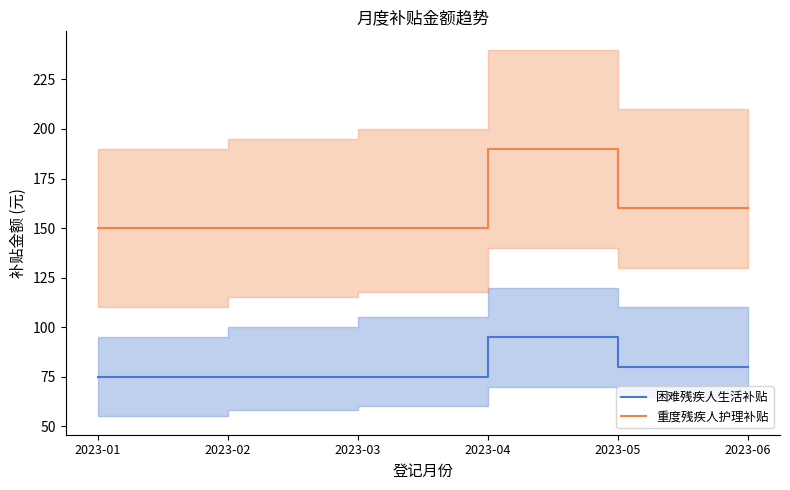

List the series in order of their overall mean, highest first.

重度残疾人护理补贴, 困难残疾人生活补贴